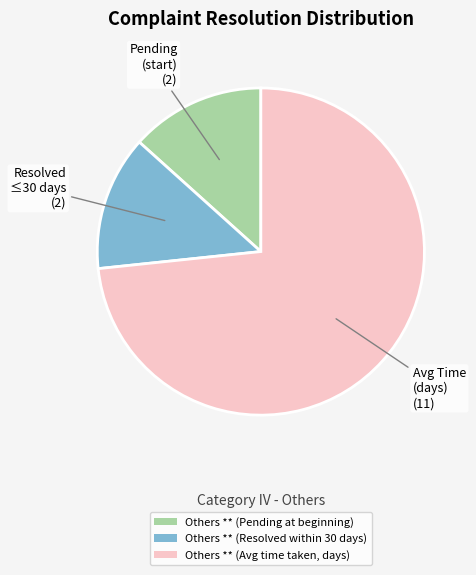

Count the number of slices in the pie.

3